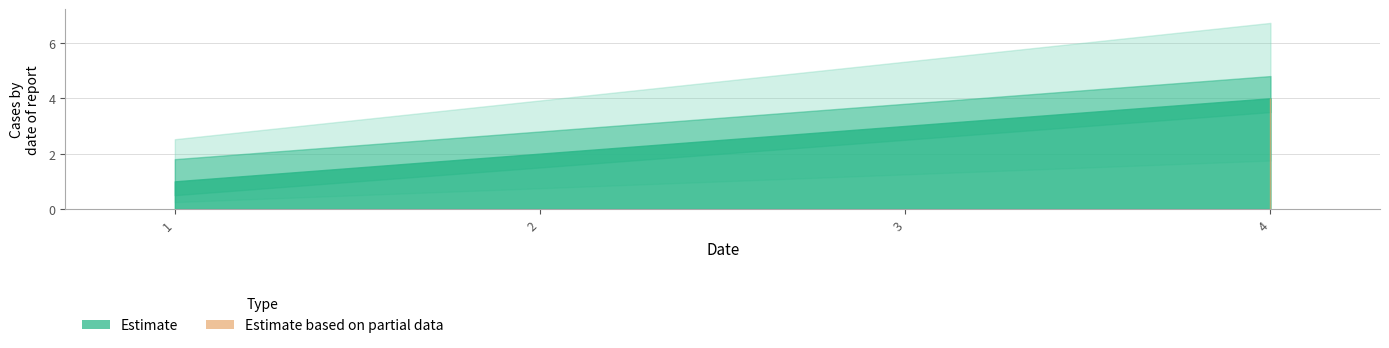

What is the ratio of the value at 3 to the value at 2?

1.5